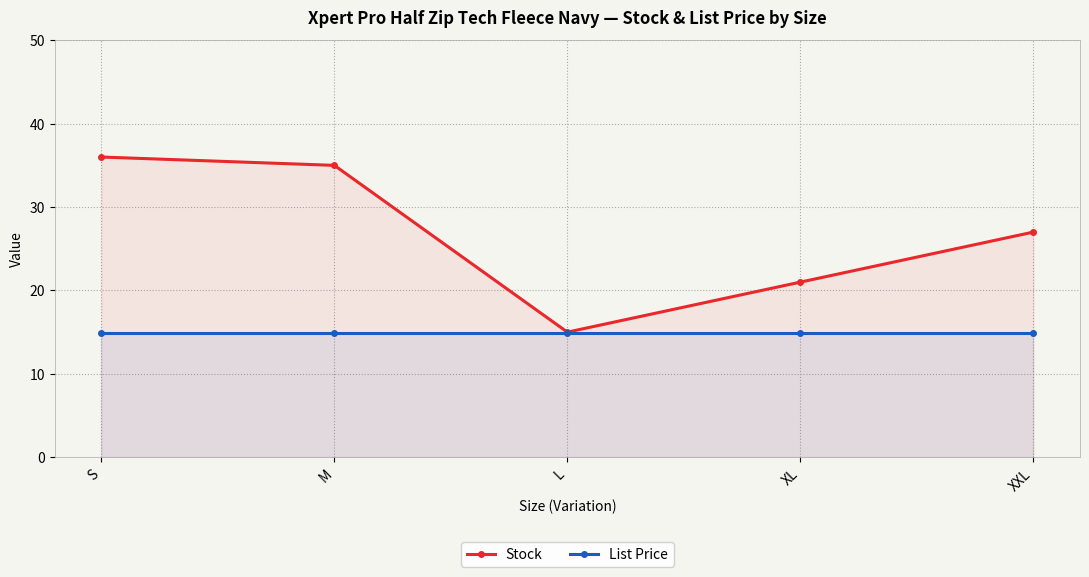

What is the average value of the List Price series?

14.9